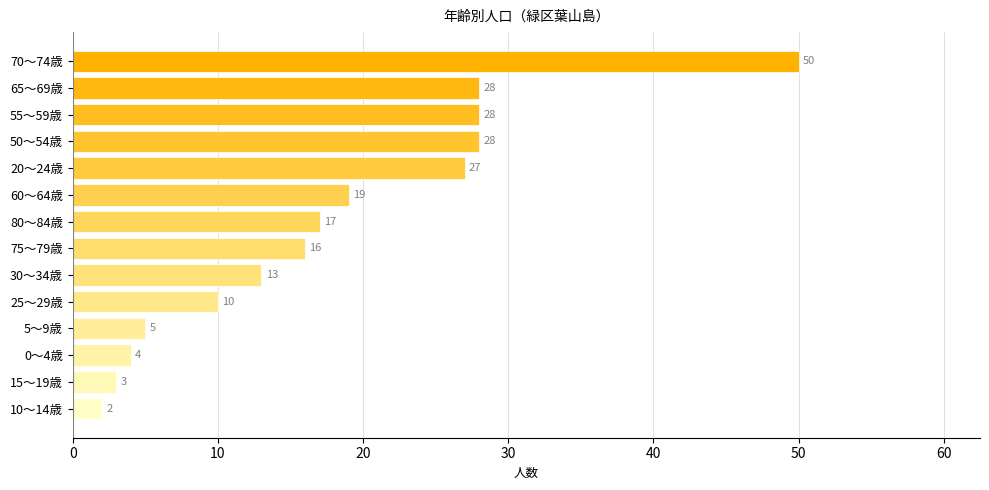

What is the change in value from 0～4歳 to 65～69歳?

+24